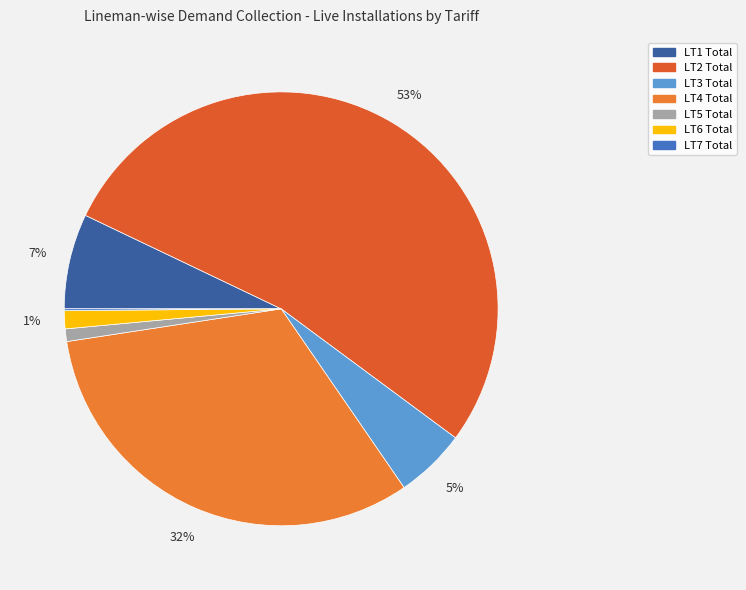

Which category has the biggest portion of the pie?

LT2 Total